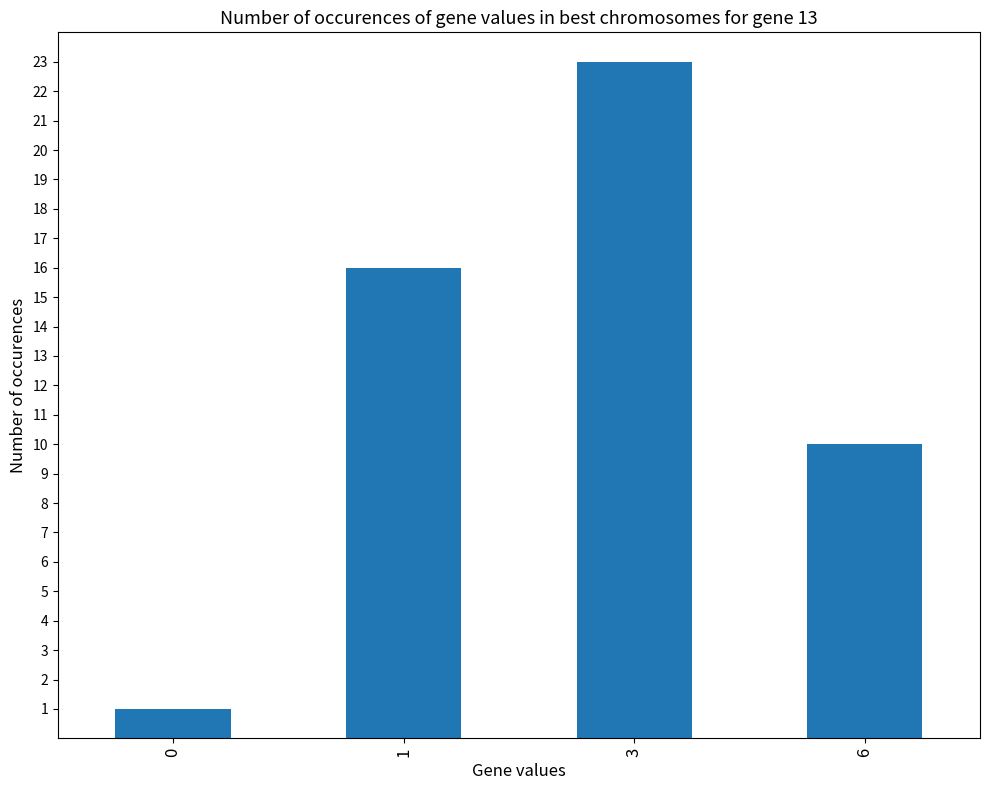

What is the value of the 3rd bar from the left?

23